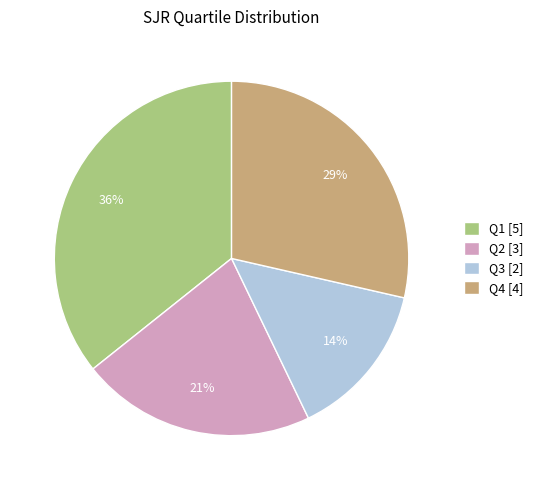

True or false: Q2 accounts for 13% of the total.

False